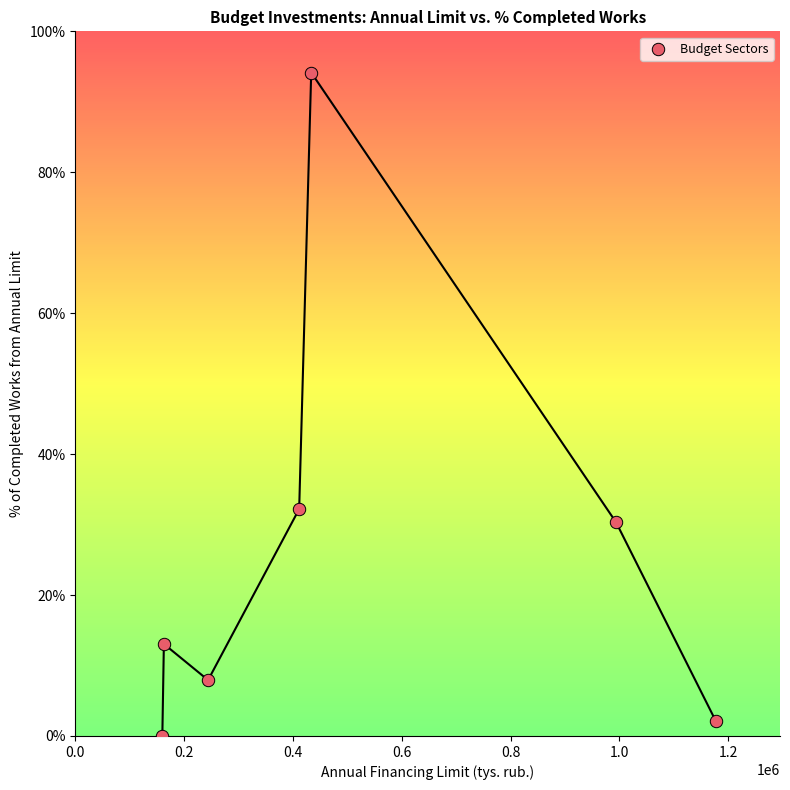

What Y value in the scatter plot is closest to 47?

32.2